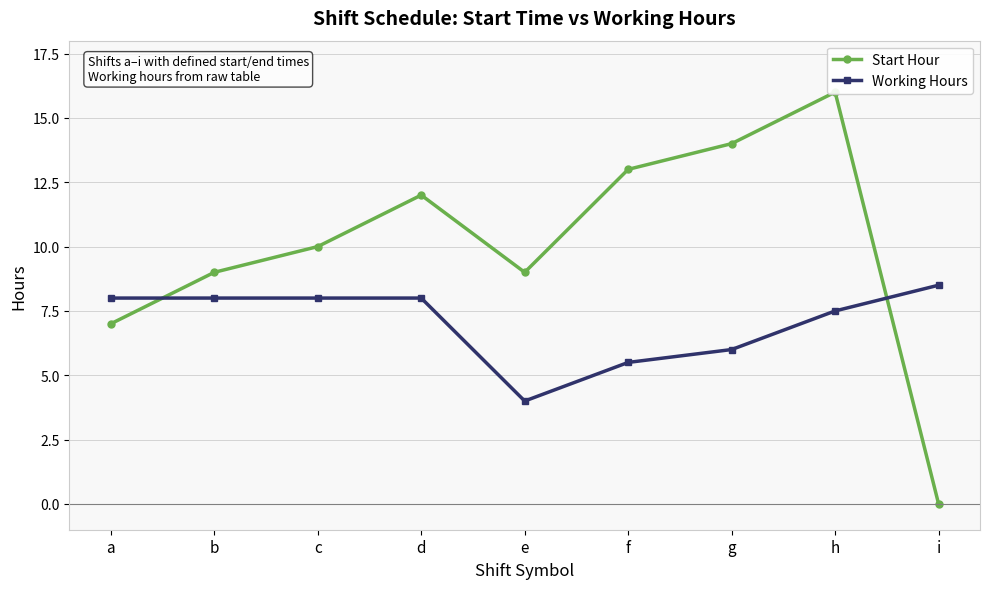

Does the chart display data point markers on the line(s)?

Yes